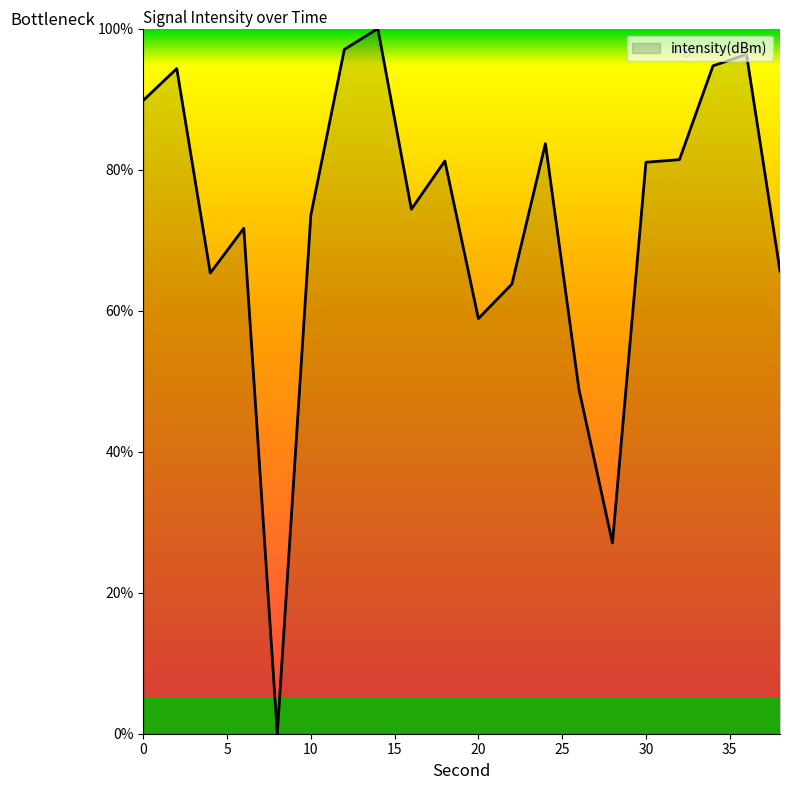

What is the maximum value shown in the chart?

100.0